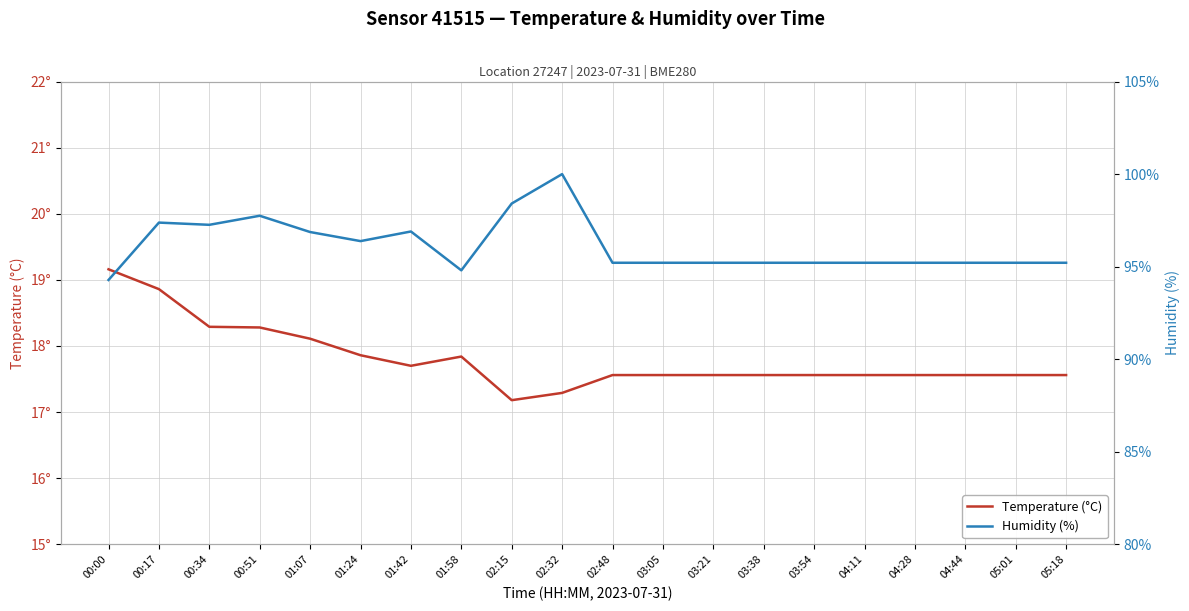

True or false: Humidity (%) and Temperature (°C) intersect in this chart.

False